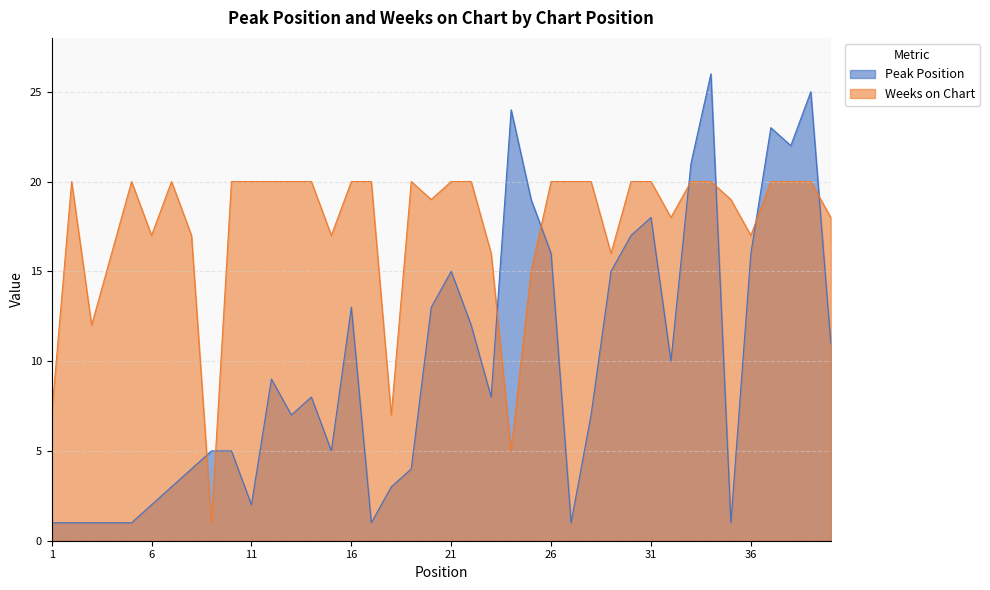

Does the chart display data point markers on the line(s)?

No